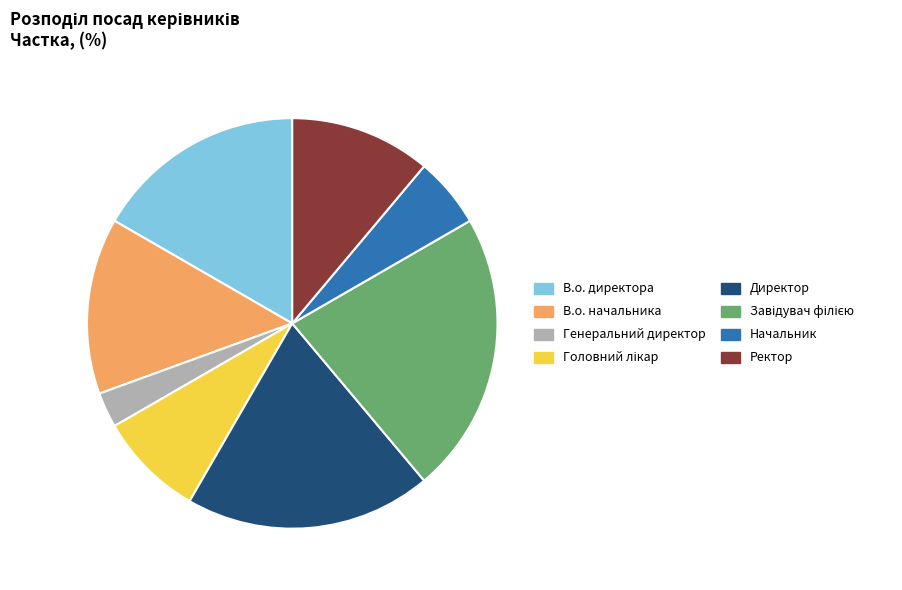

Is it true that Директор is 11% of the pie?

False